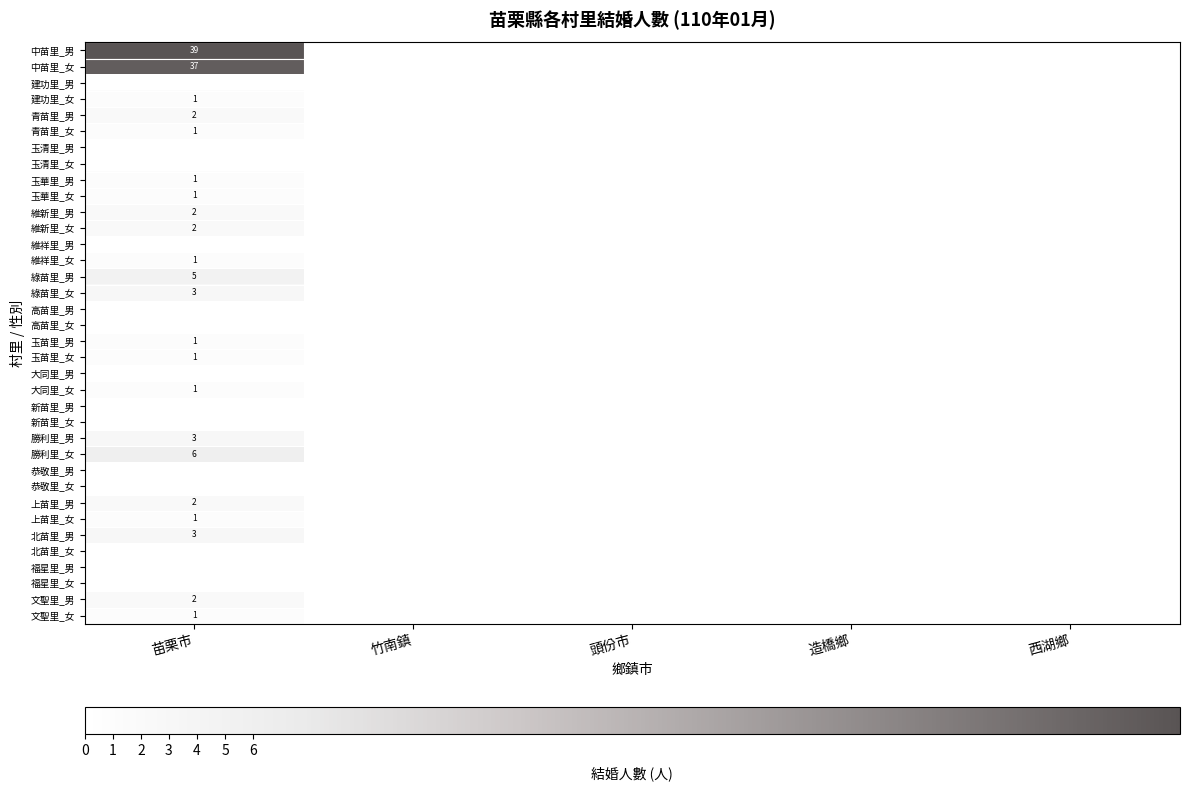

The value of 勝利里_男 at 苗栗市 is 1. True or false?

False